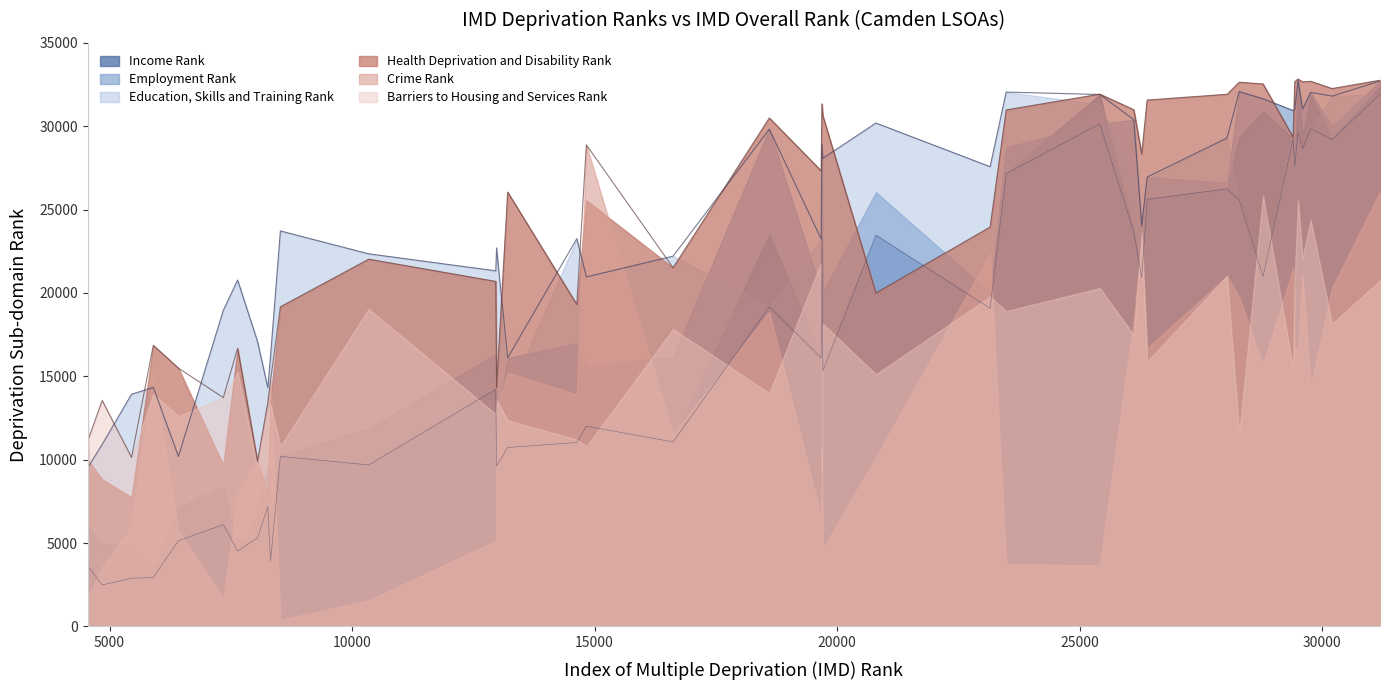

List the series in order of their peak value, lowest first.

Barriers to Housing and Services Rank, Crime Rank, Education, Skills and Training Rank, Income Rank, Employment Rank, Health Deprivation and Disability Rank